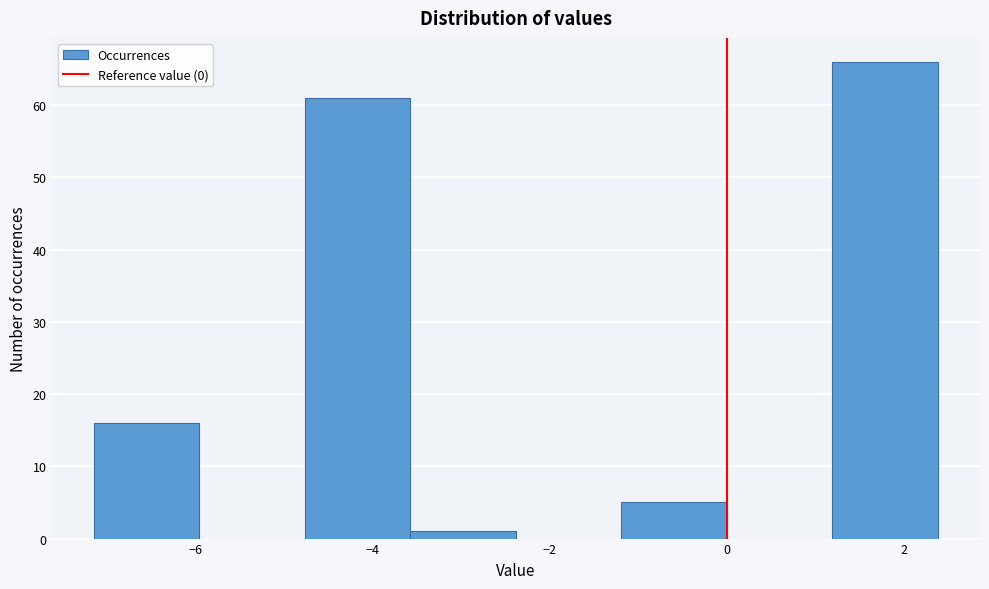

Over which range of the x-axis is the bar tallest?

1.2 to 2.4